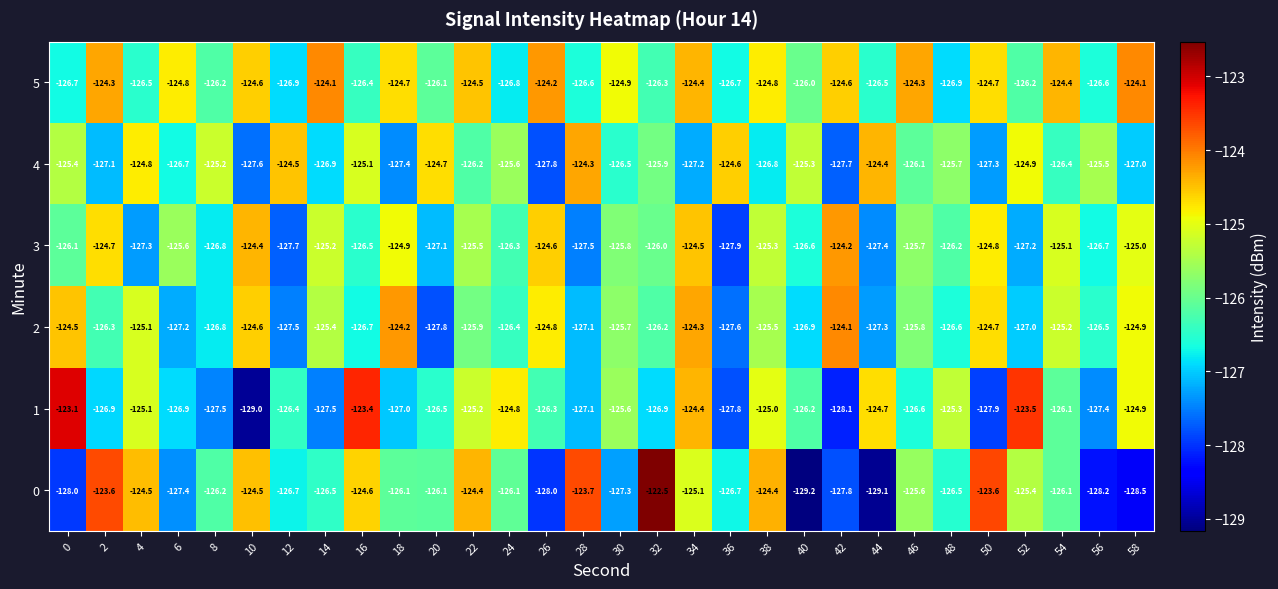

At which category is the sum across all series the highest?

34